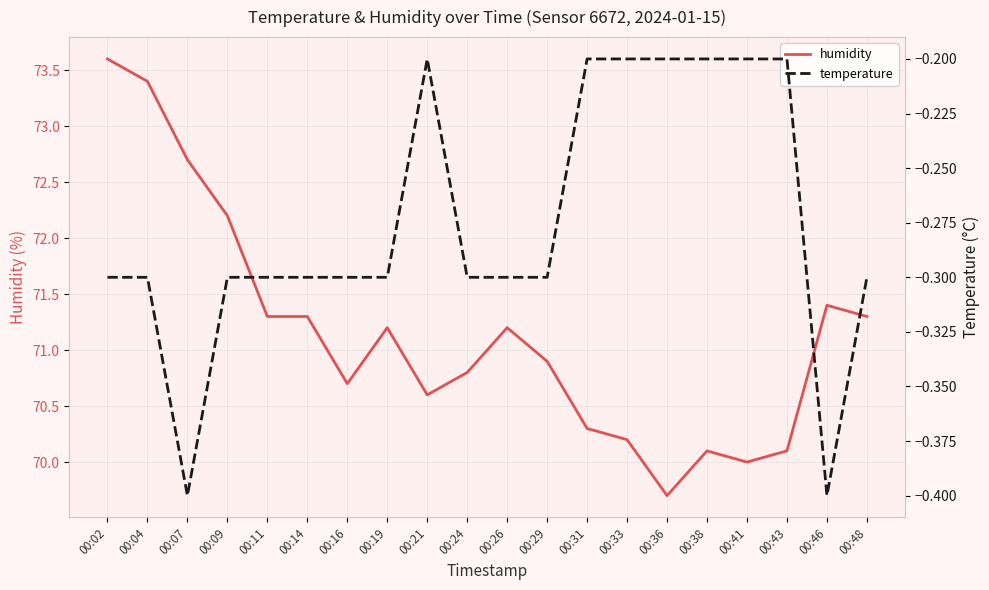

What is the difference between the maximum and minimum values in the humidity series?

3.9